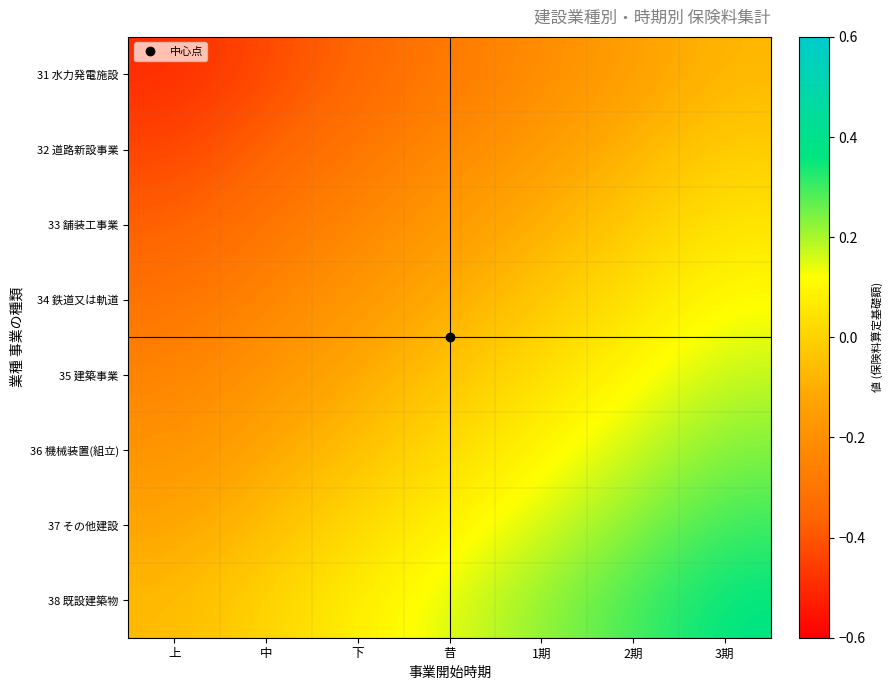

How many data points does each series have?

7